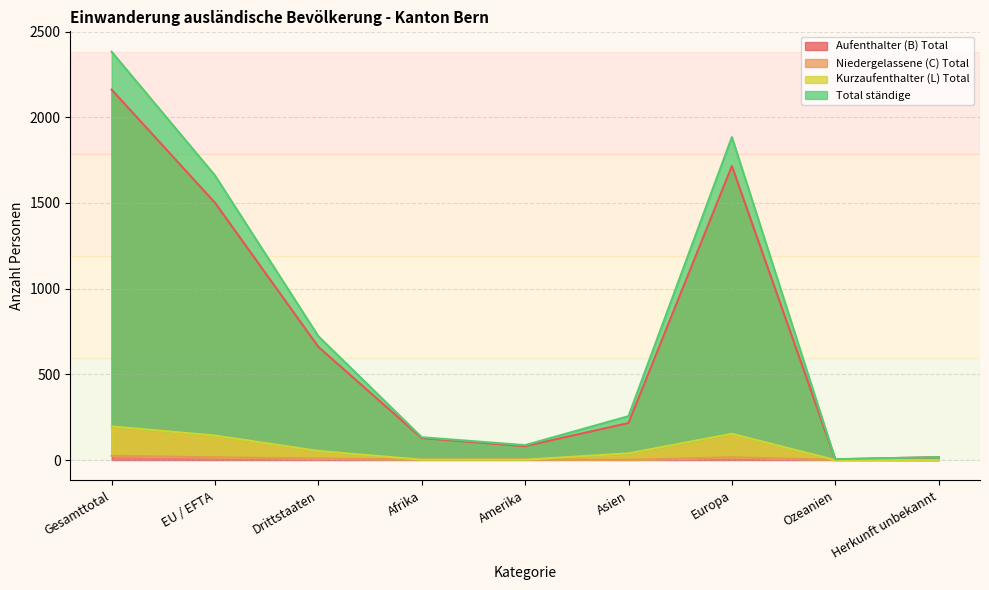

True or false: Niedergelassene (C) Total has a value of 27 at EU / EFTA.

False